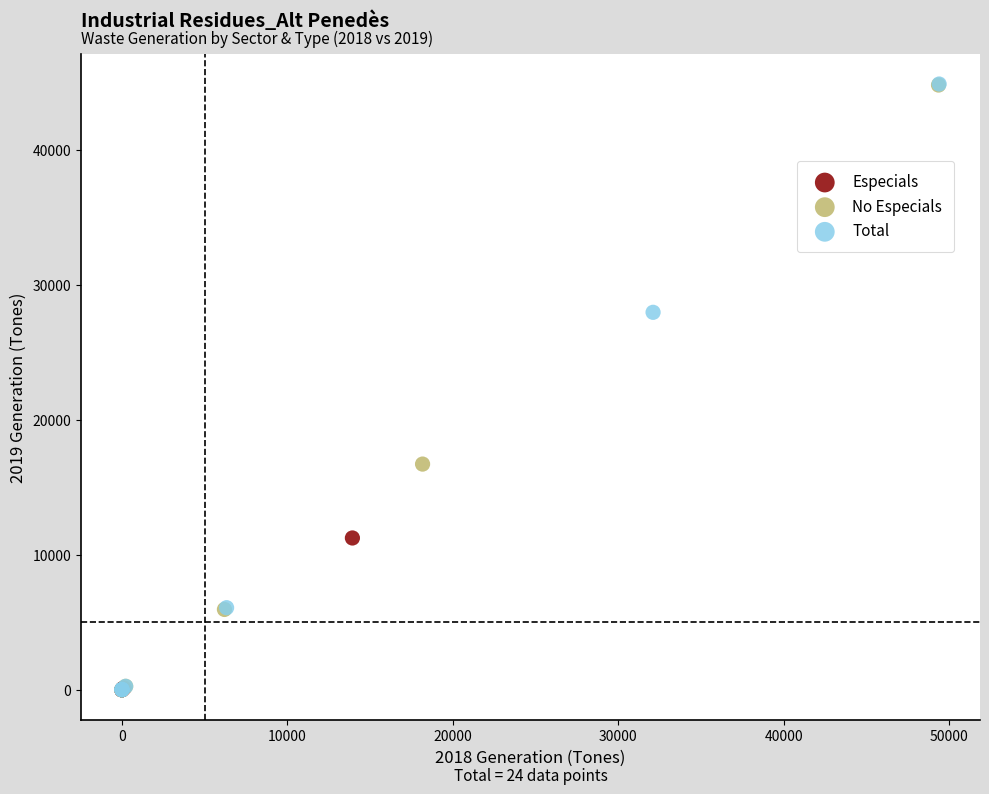

Which series has the largest Y range (max minus min)?

Total